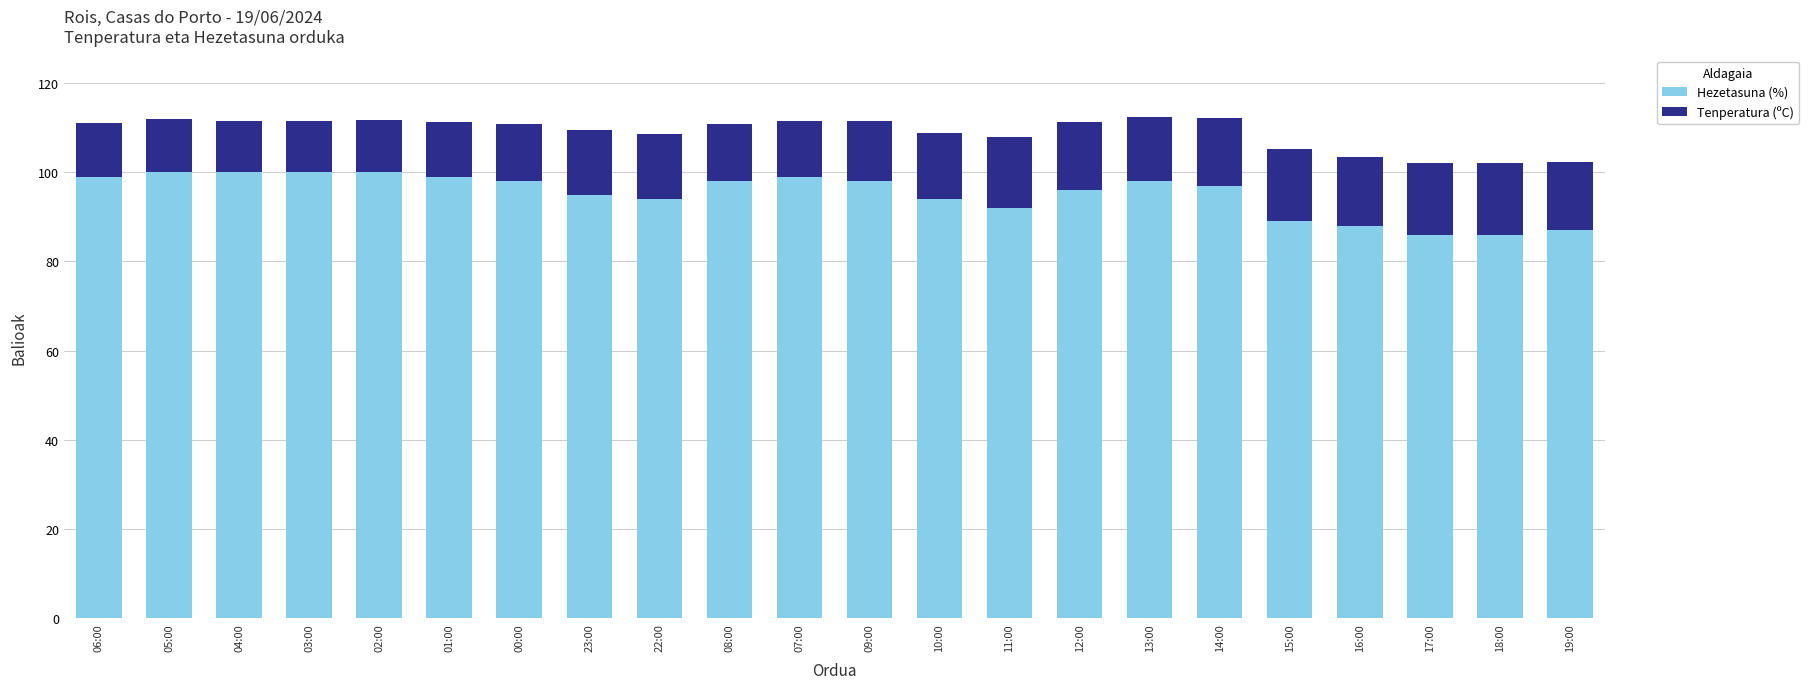

Does the chart contain stacked bars?

Yes